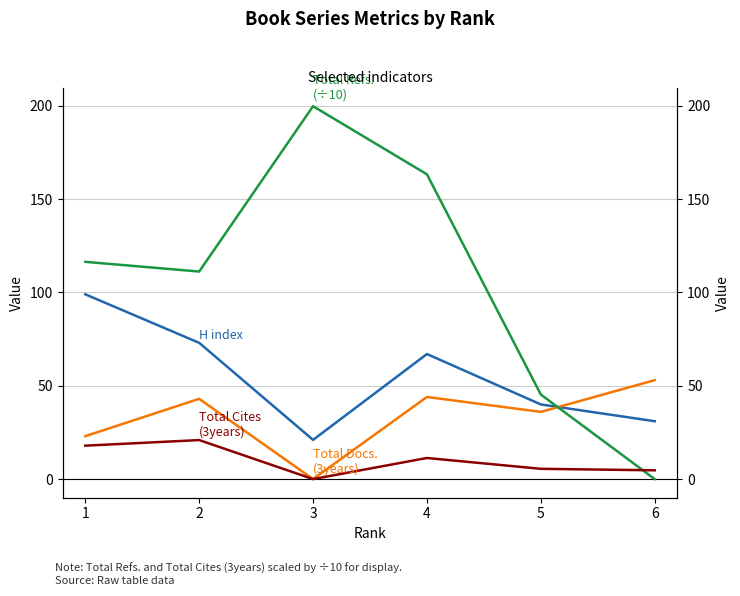

Is this an area chart (filled region under the line)?

No